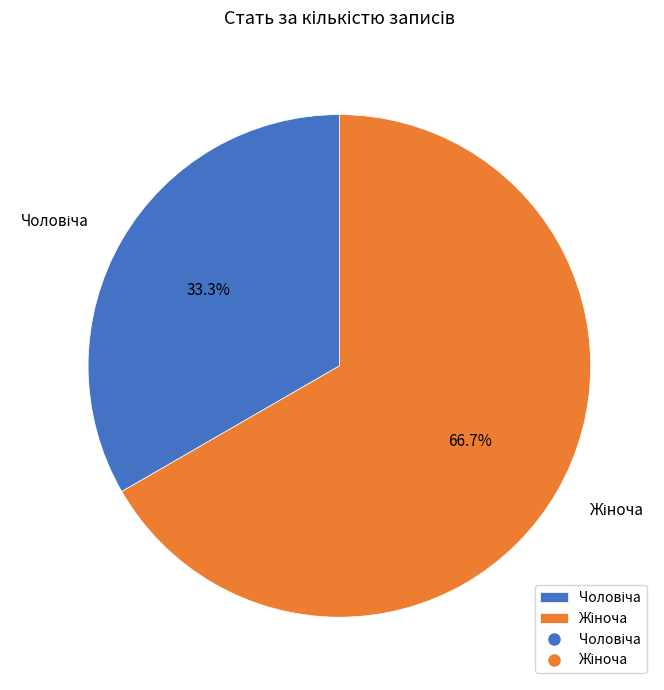

Does any single category account for the majority?

Yes